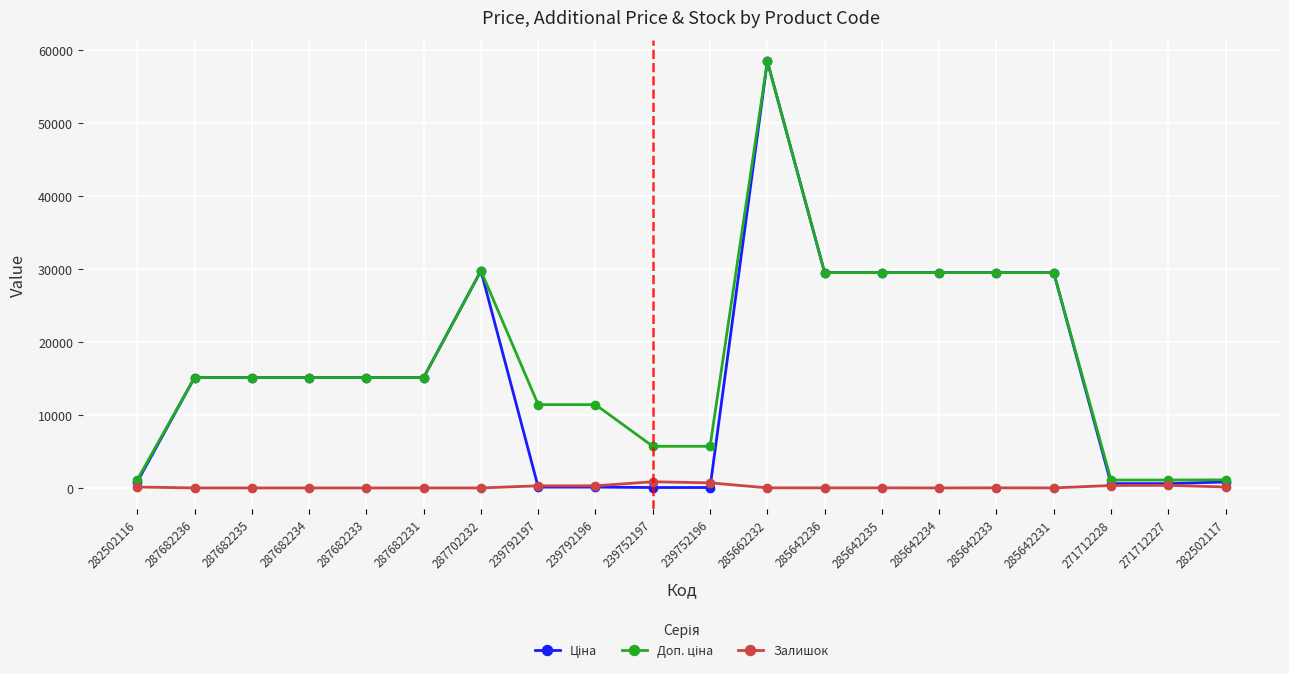

What is the greatest value displayed?

58426.5